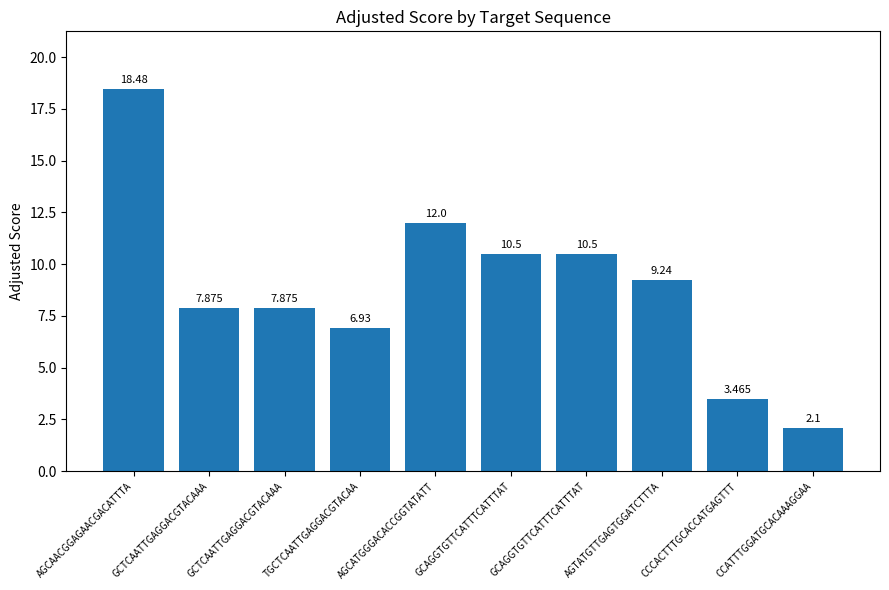

List the labels in order of value, largest first.

AGCAACGGAGAACGACATTTA, AGCATGGGACACCGGTATATT, GCAGGTGTTCATTTCATTTAT, GCAGGTGTTCATTTCATTTAT, AGTATGTTGAGTGGATCTTTA, GCTCAATTGAGGACGTACAAA, GCTCAATTGAGGACGTACAAA, TGCTCAATTGAGGACGTACAA, CCCACTTTGCACCATGAGTTT, CCATTTGGATGCACAAAGGAA